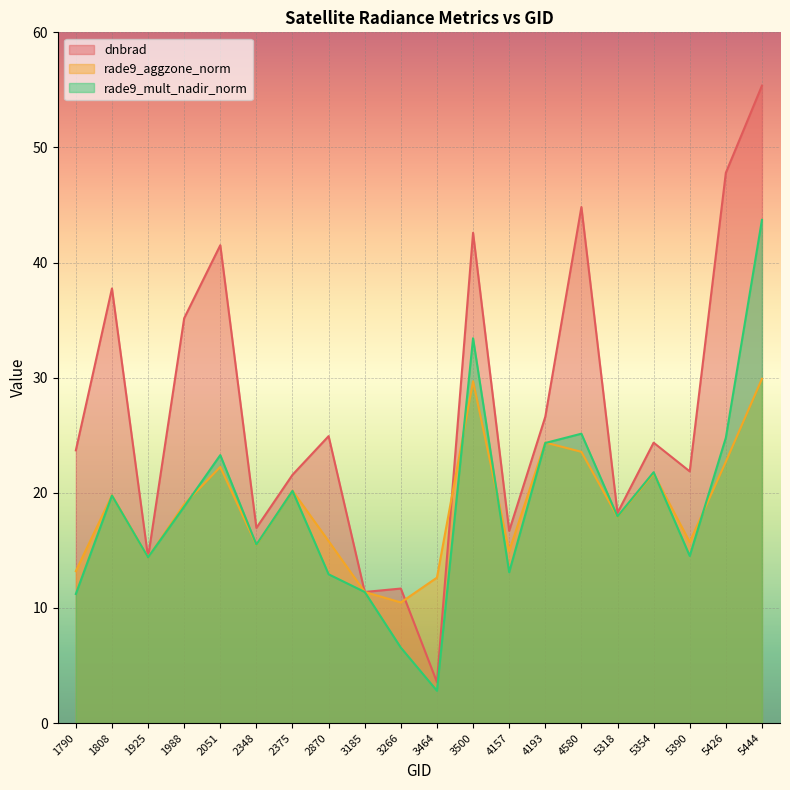

How many times do rade9_mult_nadir_norm and rade9_aggzone_norm cross each other?

7